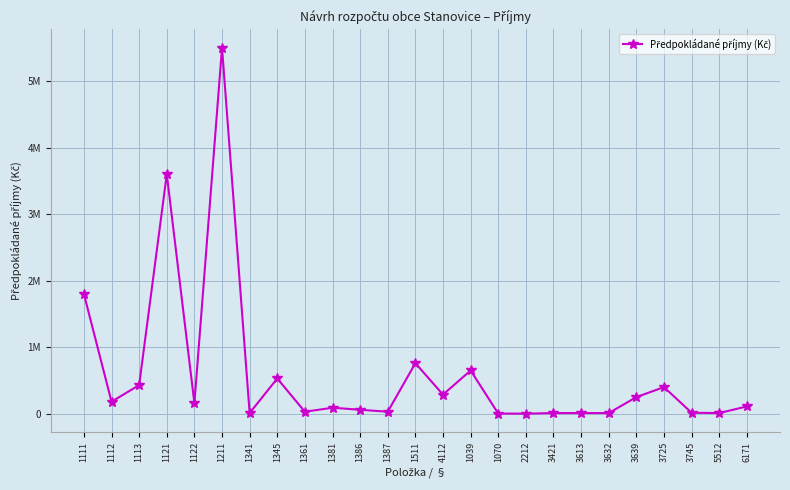

Reading left to right, transcribe all the data shown in this chart.

1800000	181000	430000	3600000	160000	5500000	10000	530000	30000	90000	60000	30000	760000	287300	650400	3000	1000	10000	10000	10000	250000	400000	15000	10000	110000